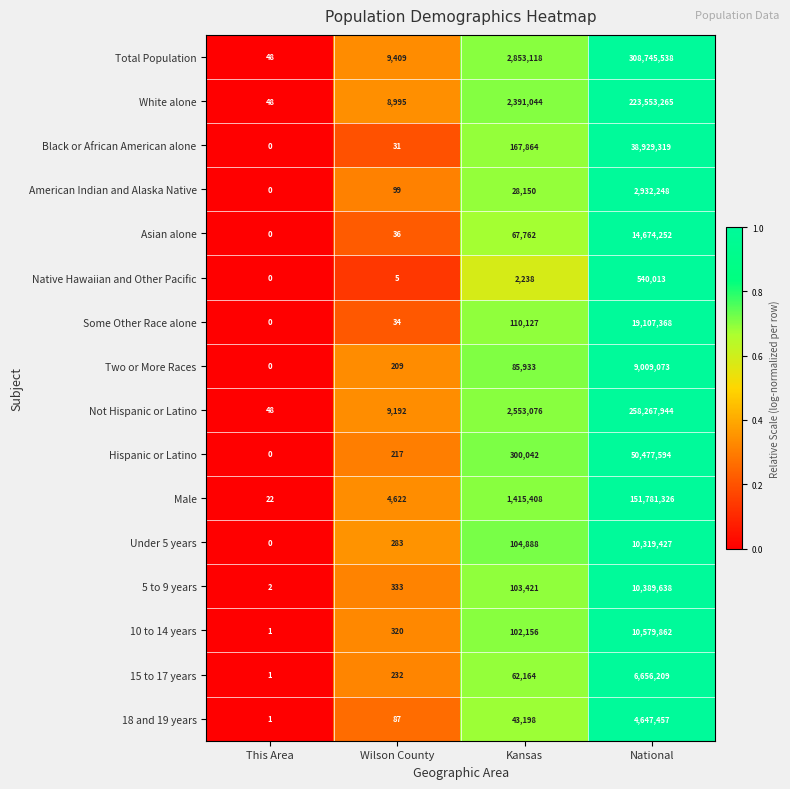

What is the difference between the highest and lowest values at Wilson County?

9404